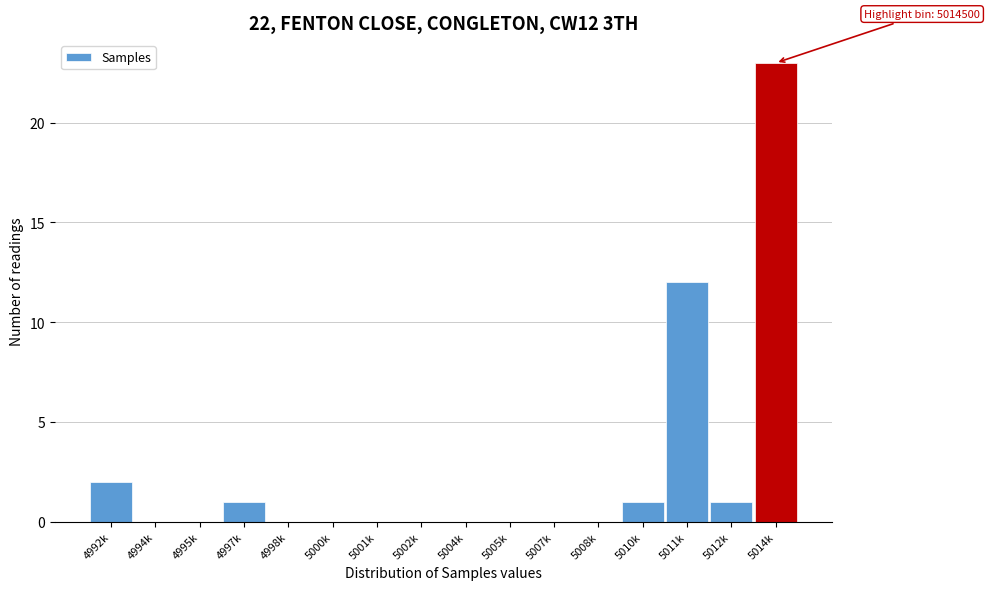

Reading left to right, what are all the values shown in this chart?

4992k=2	4994k=0	4995k=0	4997k=1	4998k=0	5000k=0	5001k=0	5002k=0	5004k=0	5005k=0	5007k=0	5008k=0	5010k=1	5011k=12	5012k=1	5014k=23